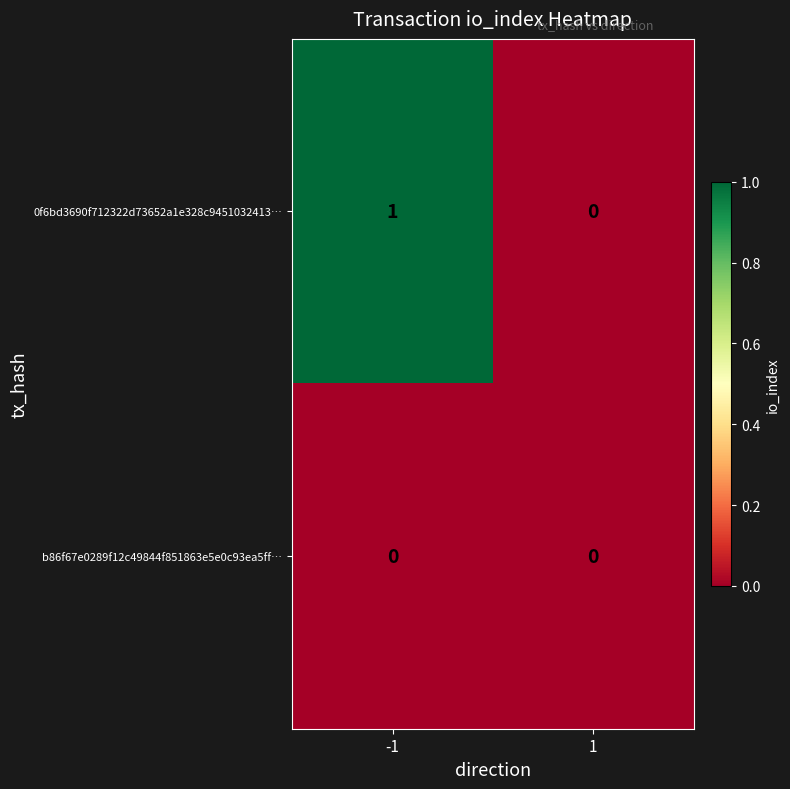

True or false: 0f6bd3690f712322d73652a1e328c9451032413… has a value of 0 at -1.

False